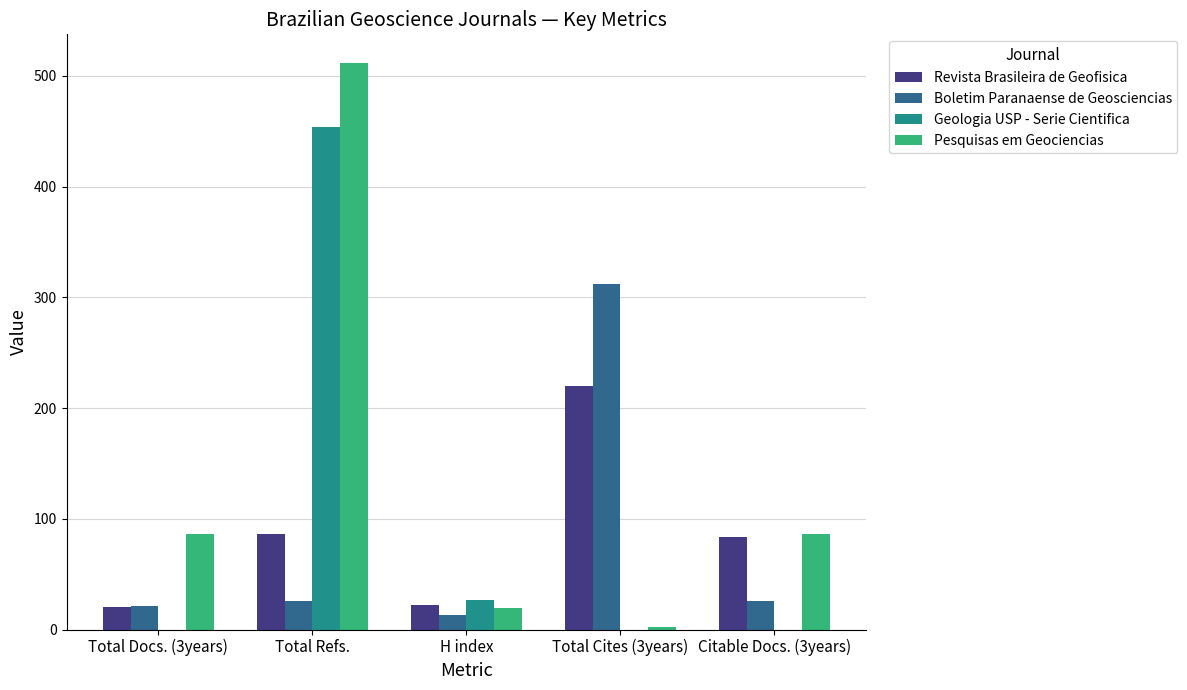

At which category is the sum across all series the highest?

Total Refs.